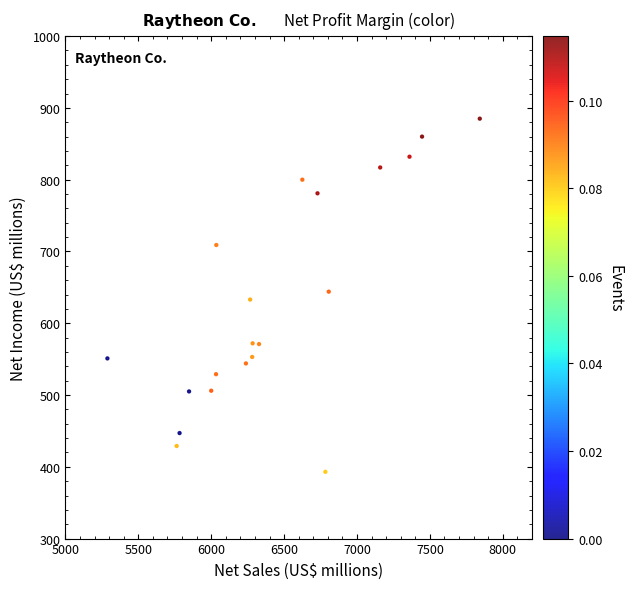

What is the range of X values (max minus min)?

2554